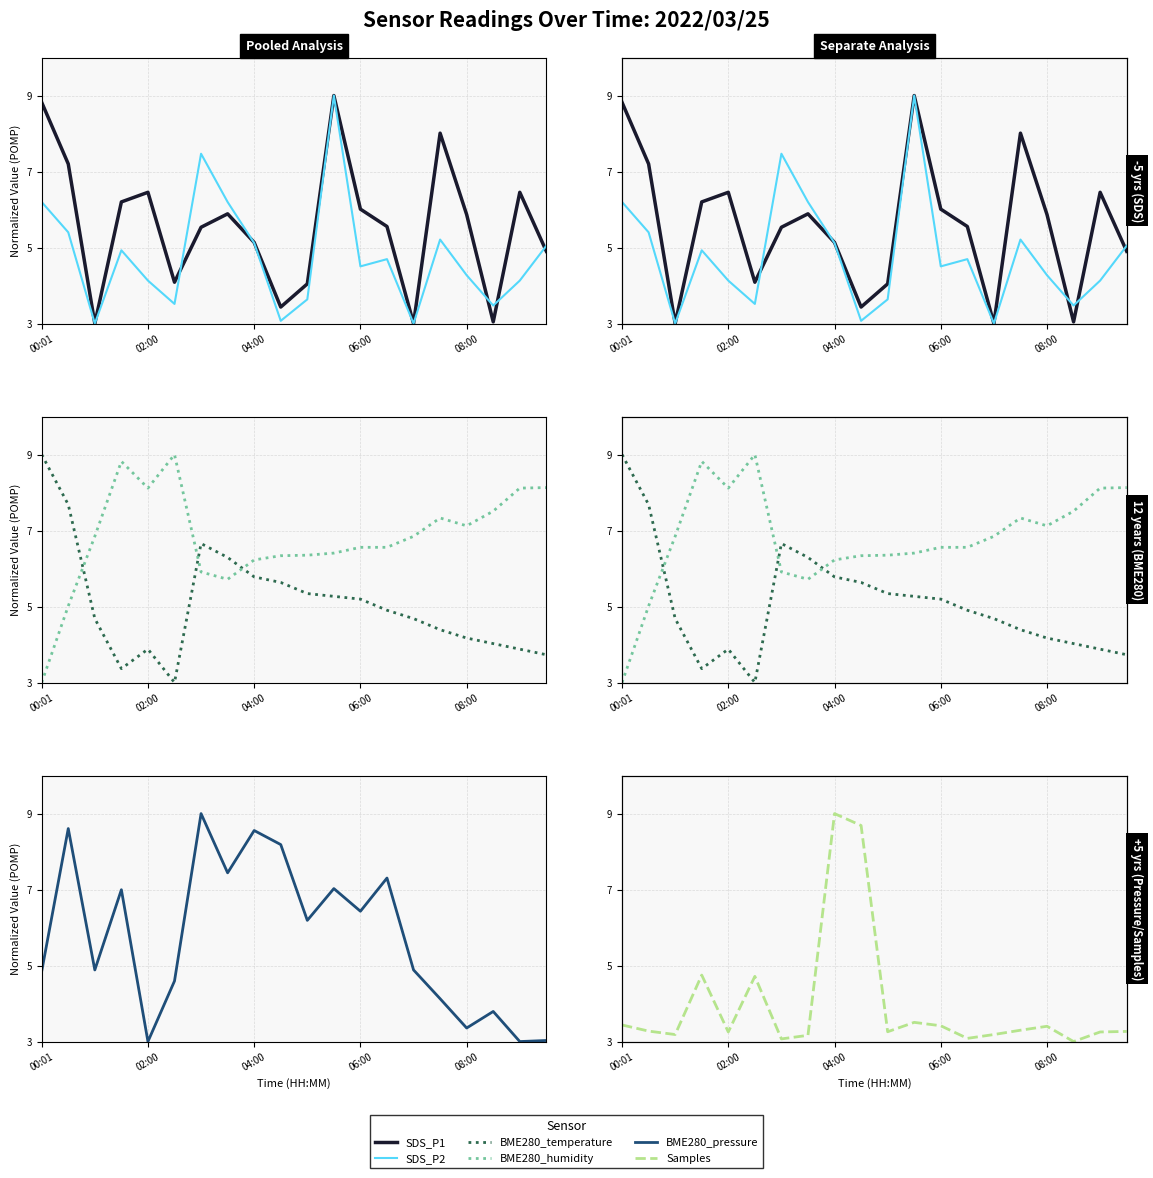

How many data points in SDS_P1 are above 5?

13